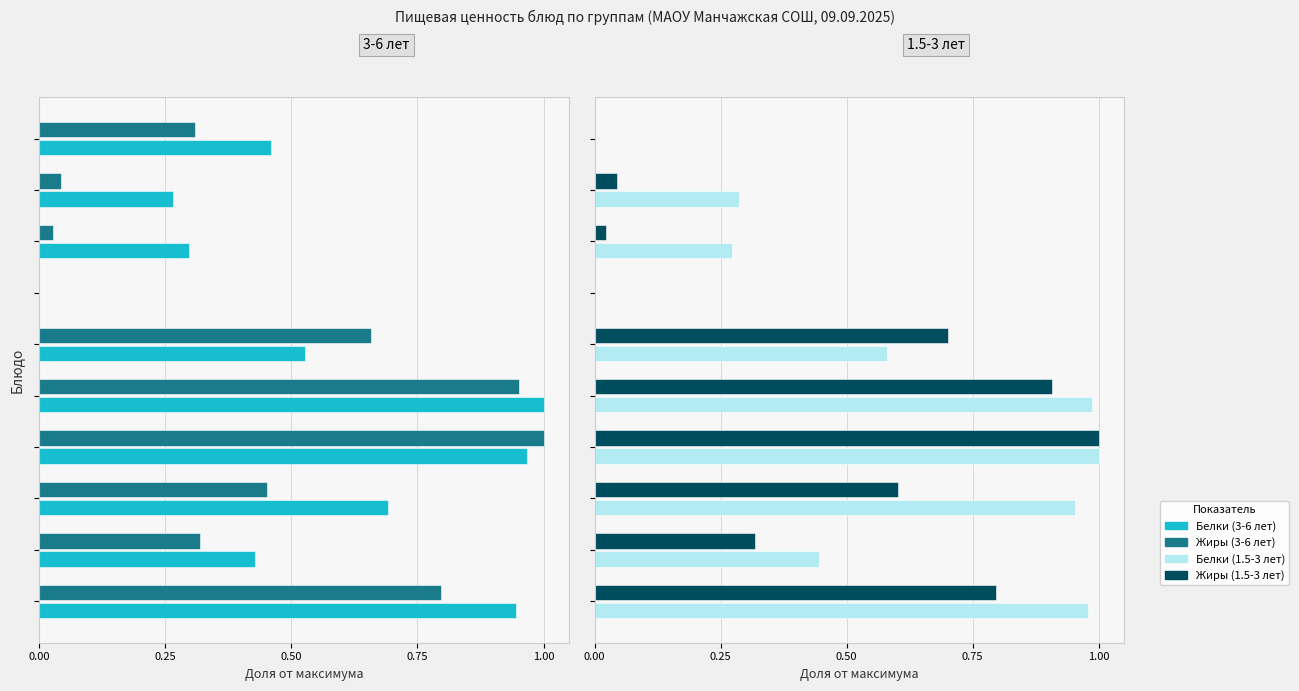

Are the bars grouped side by side (vs. stacked)?

Yes